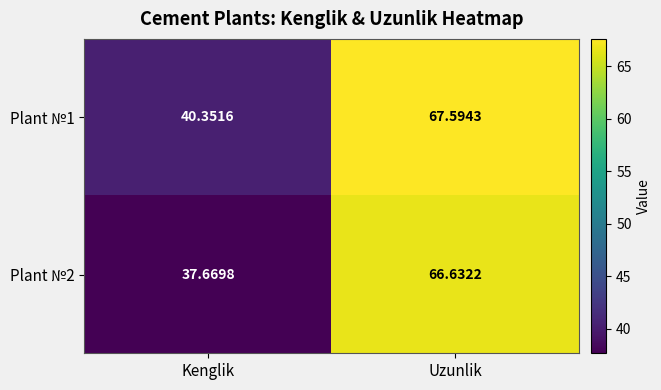

Which category has the highest value in the Plant №1 series?

Uzunlik